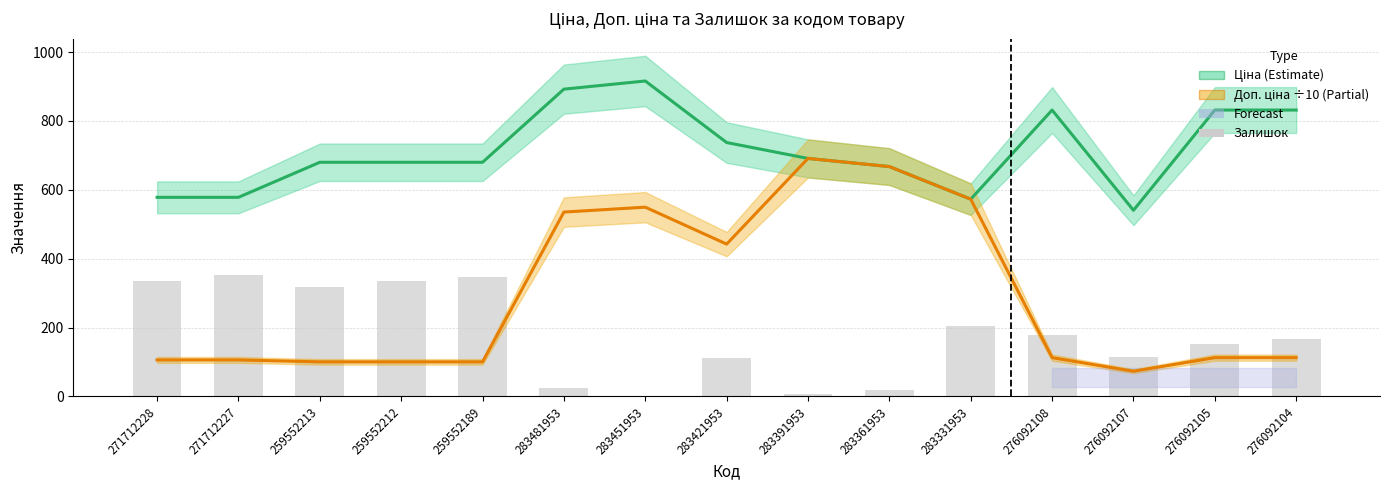

At 283421953, list the series in order from smallest to largest.

Залишок, Доп. ціна (÷10), Ціна